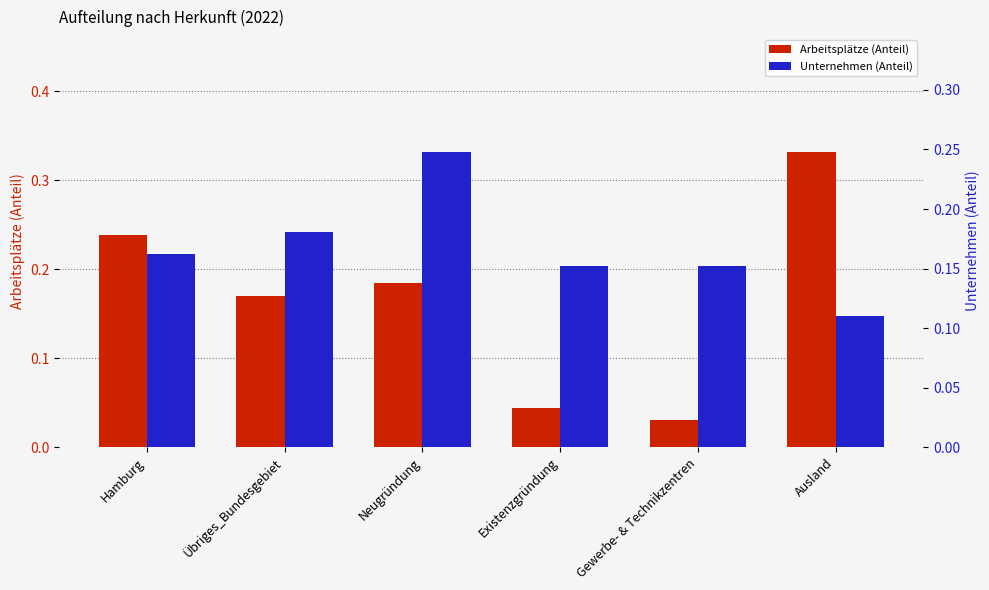

Which series has the largest range (max minus min)?

Arbeitsplätze (Anteil)